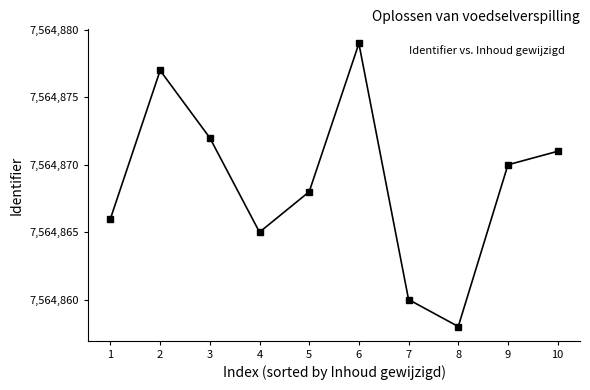

What is the greatest value displayed?

7564879